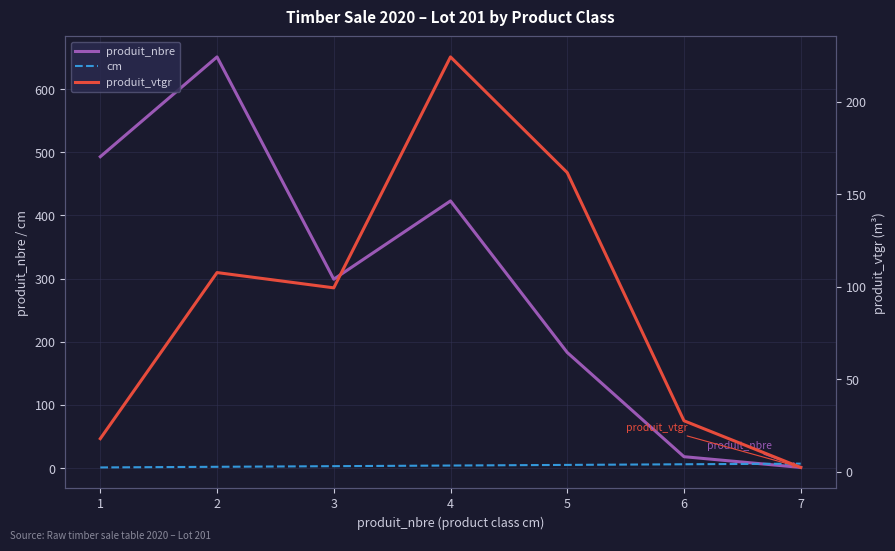

Reading left to right, transcribe all the data shown in this chart.

produit_nbre: 1=493.0	2=651.0	3=299.0	4=423.0	5=183.0	6=18.0	7=1.0
cm: 1=1.0	2=2.0	3=3.0	4=4.0	5=5.0	6=6.0	7=7.0
produit_vtgr: 1=18.0	2=107.7	3=99.4	4=224.2	5=161.7	6=27.6	7=2.4